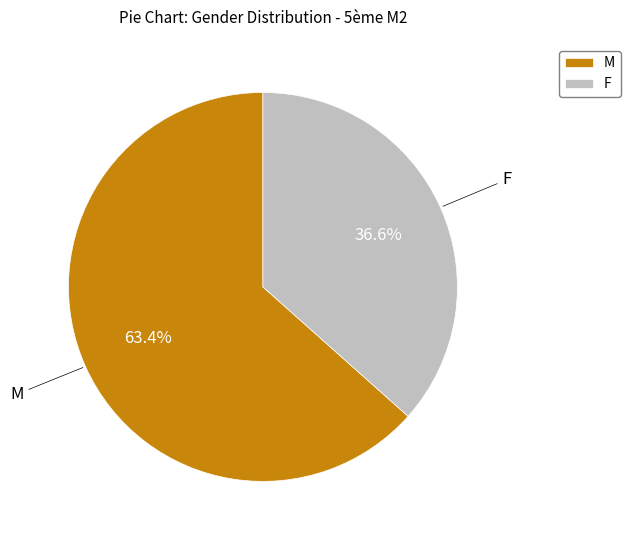

Is it true that F is 43% of the pie?

False